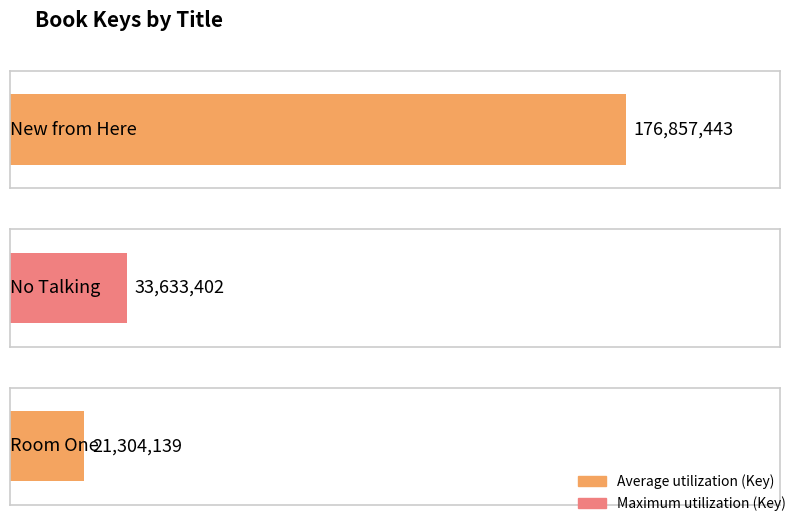

What is the label of the 2nd bar from the left?

No Talking